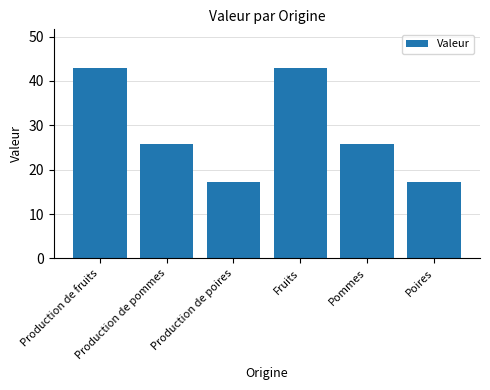

How many distinct data groups are displayed?

1